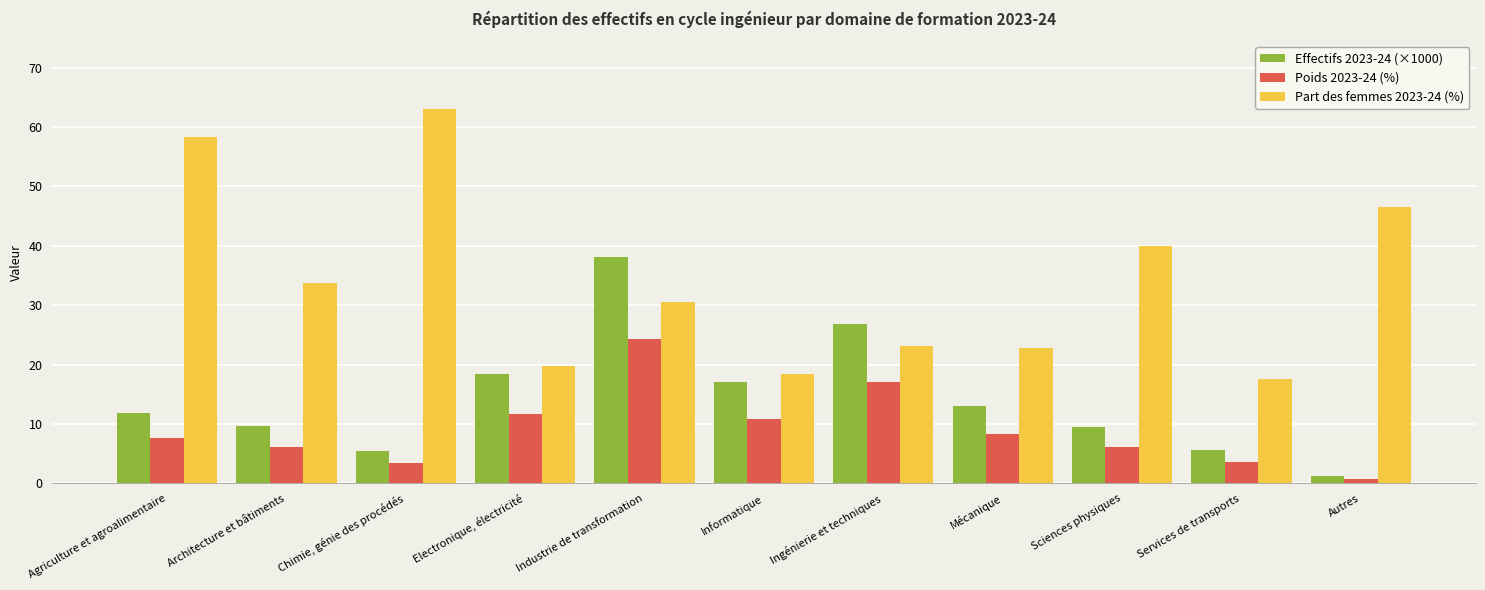

How many values in the Poids 2023-24 (%) series exceed 7?

6